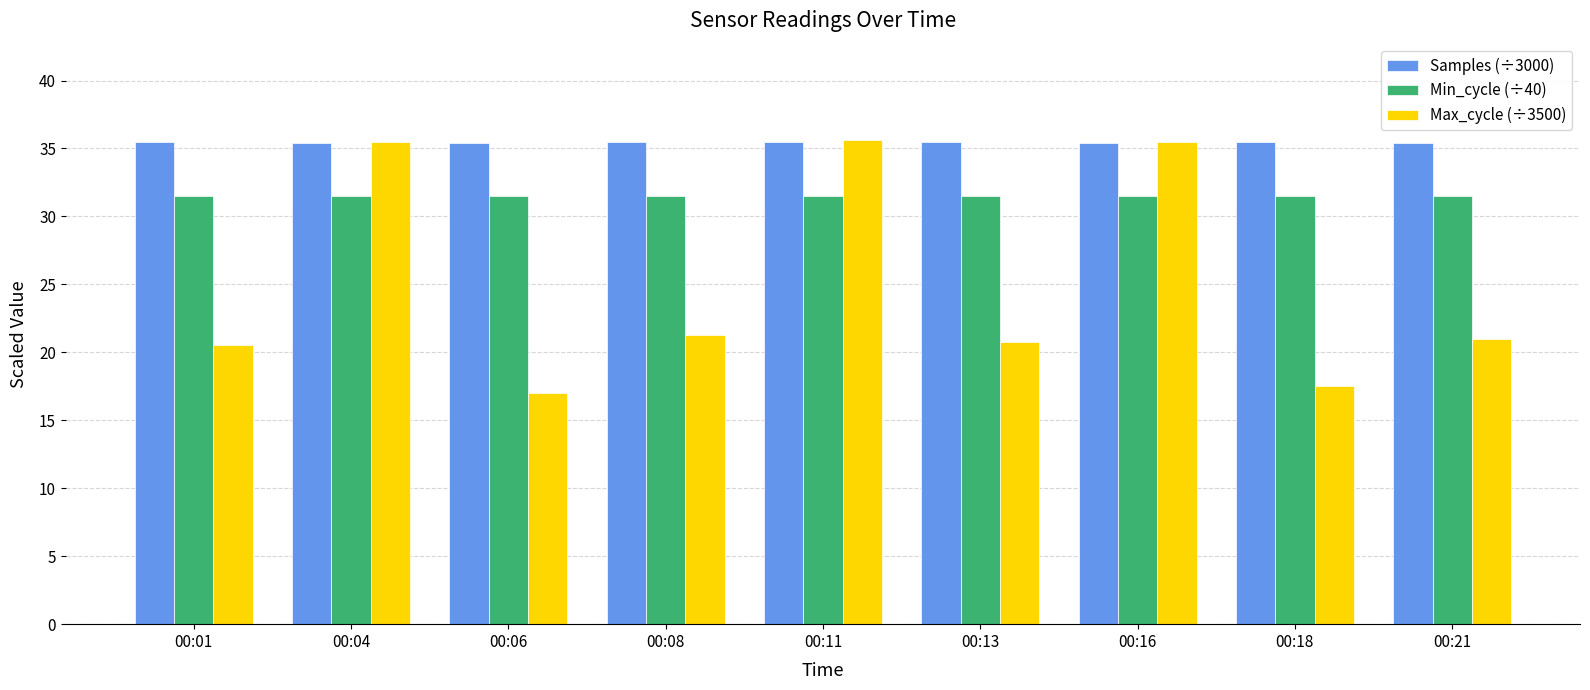

What is the smallest value displayed?

17.0